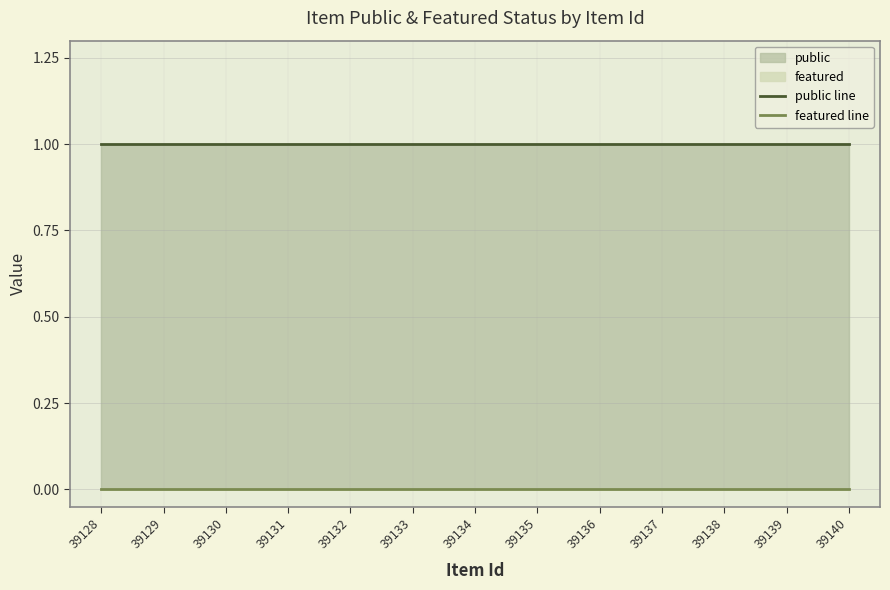

Rank the series at 39140 from lowest to highest value.

featured line, public line